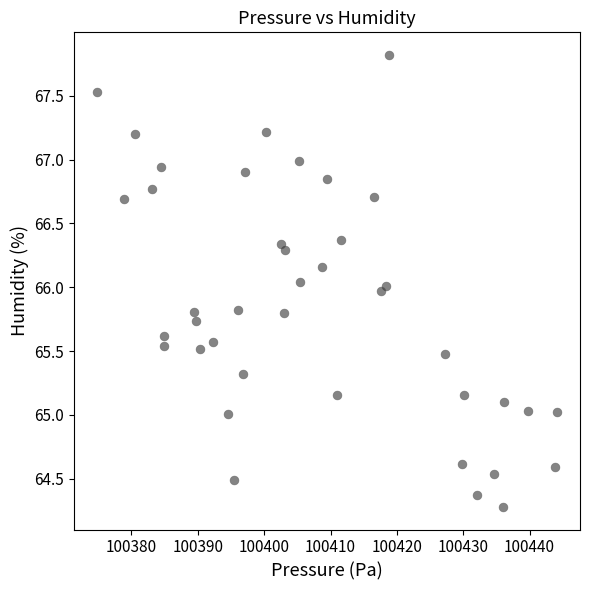

What is the range of Y values (max minus min)?

3.5